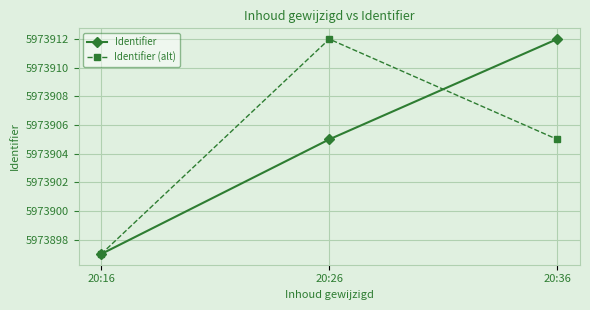

What is the difference between the highest and lowest values at 20:26?

7